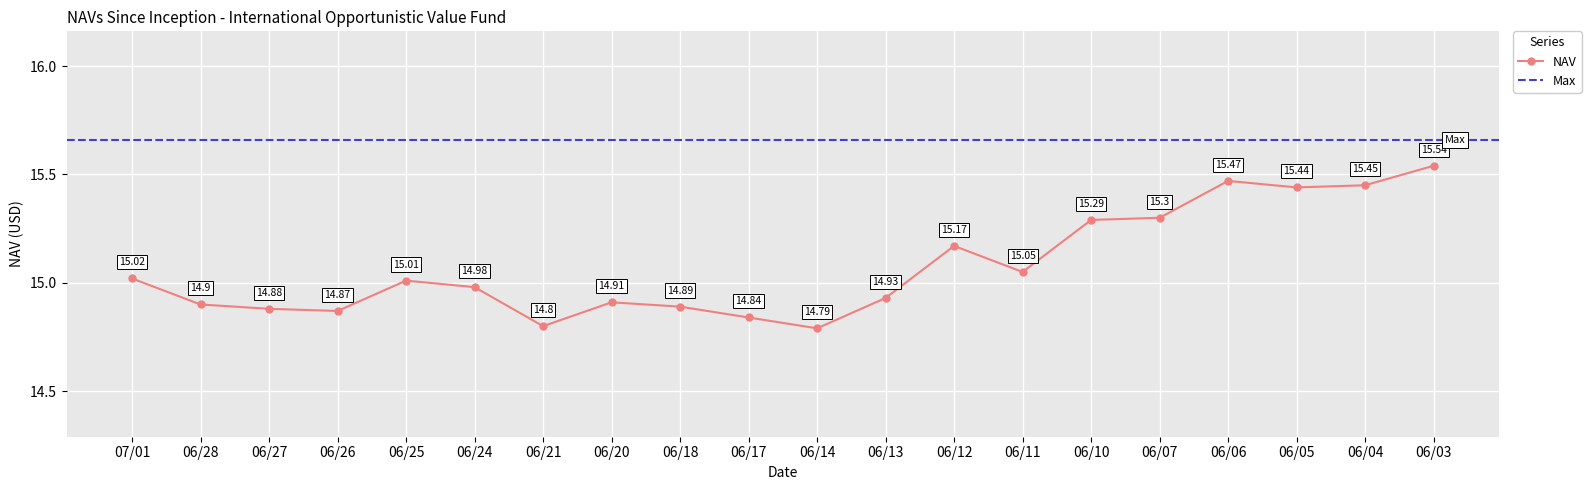

At which category does NAV reach its first local valley?

06/26